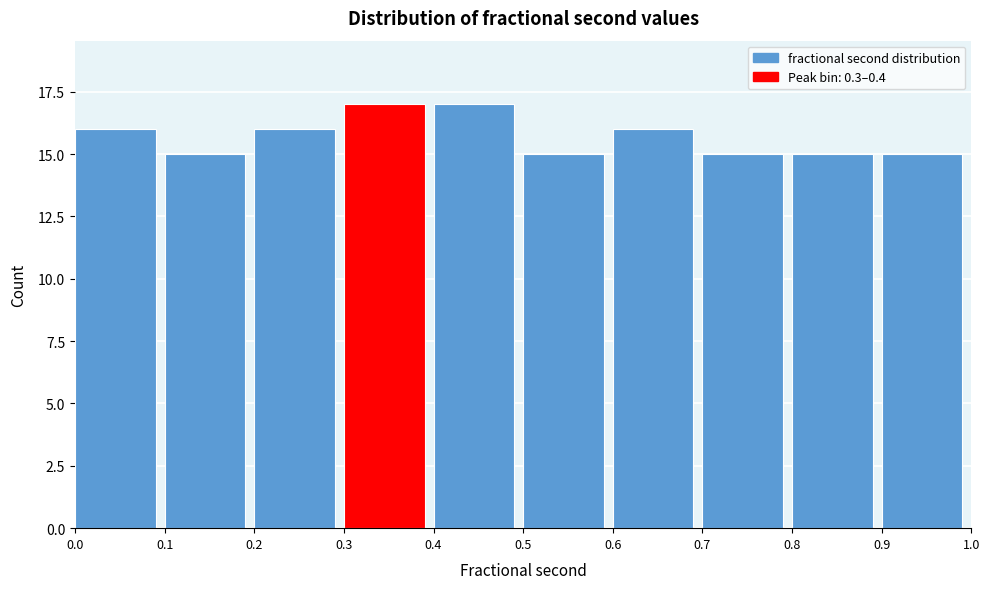

What is the height of the bar covering 0.8 to 0.9 on the x-axis? The values are not printed on the chart, so give them approximately, as read against the axis.

15